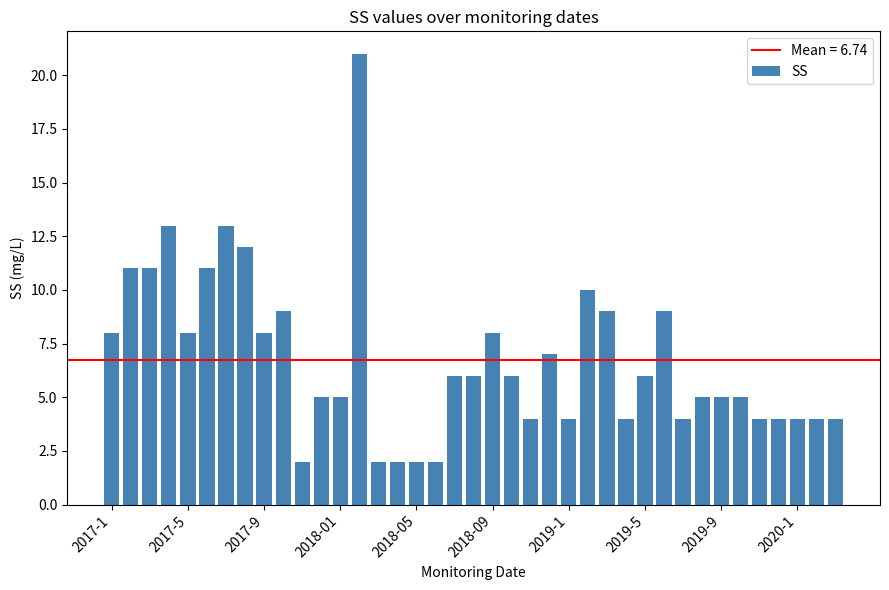

How many categories are shown in the chart?

39